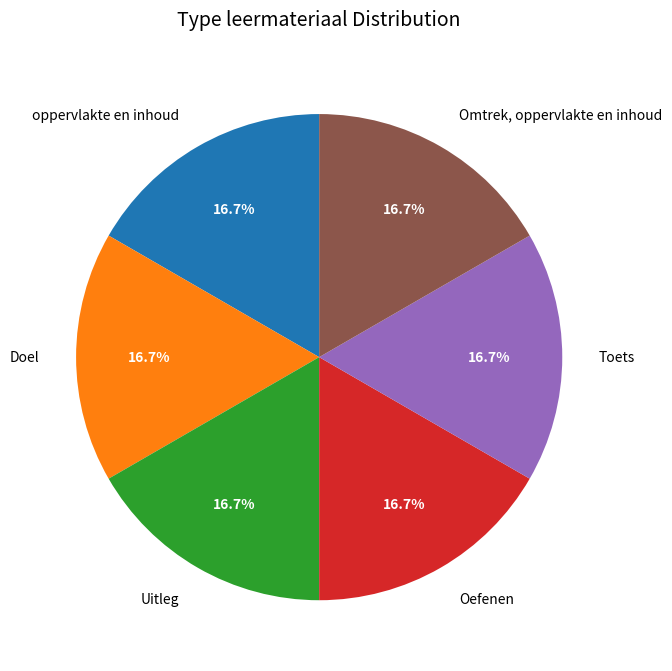

Does Oefenen represent more than half of the total?

No